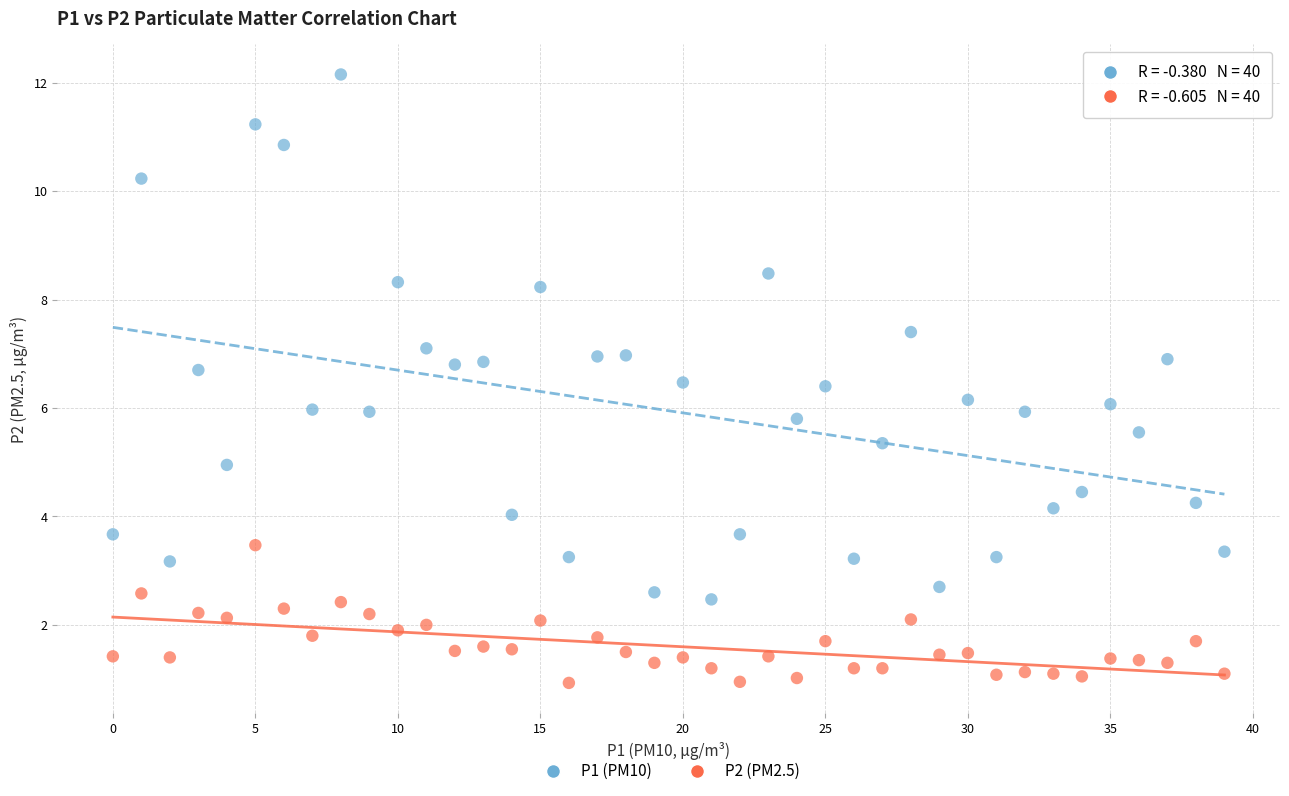

Which series reaches the maximum Y coordinate?

P1 (PM10)